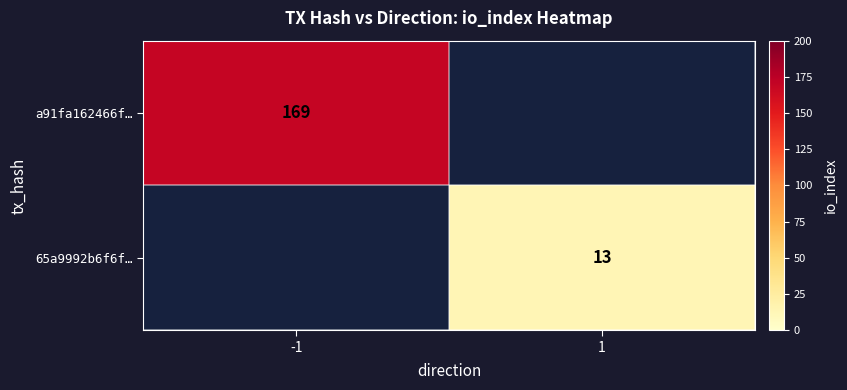

Which label corresponds to the largest value in the chart?

-1